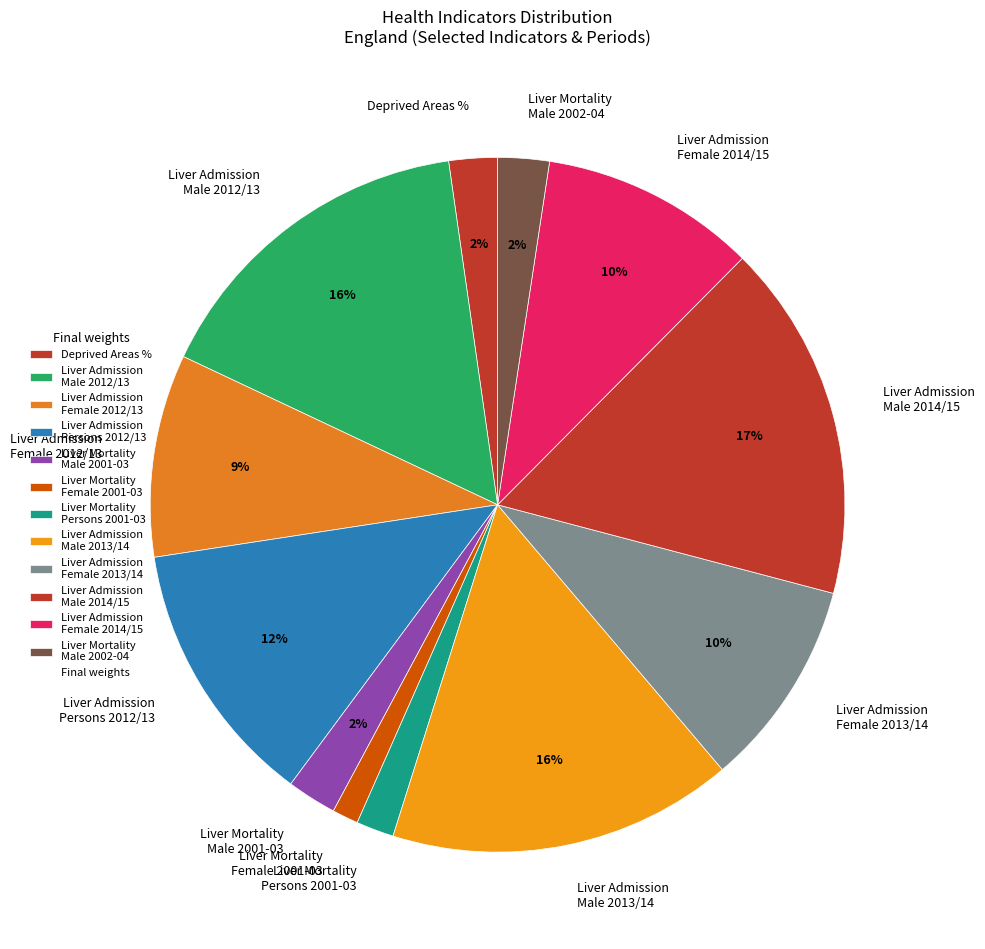

How many slices are in this pie chart?

12